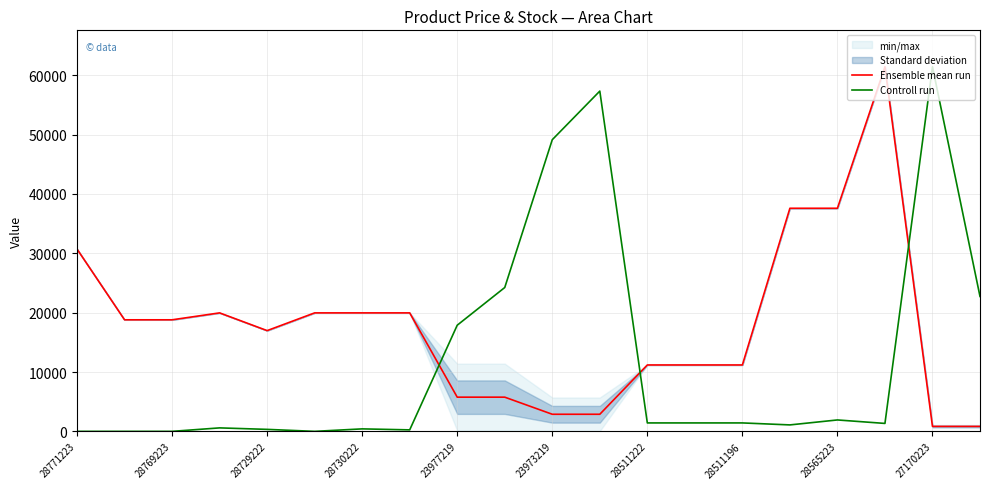

At which category is the sum across all series the highest?

17